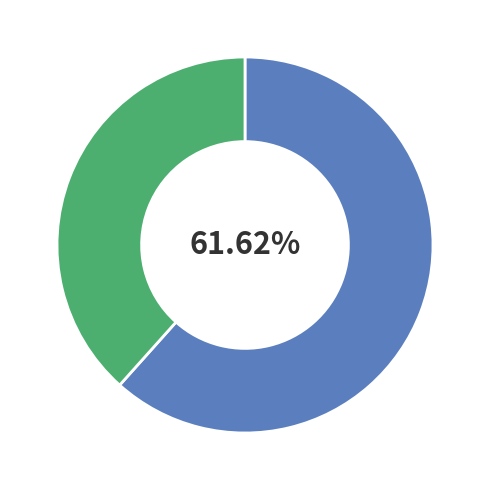

To the nearest percent, what is the average slice percentage?

50%